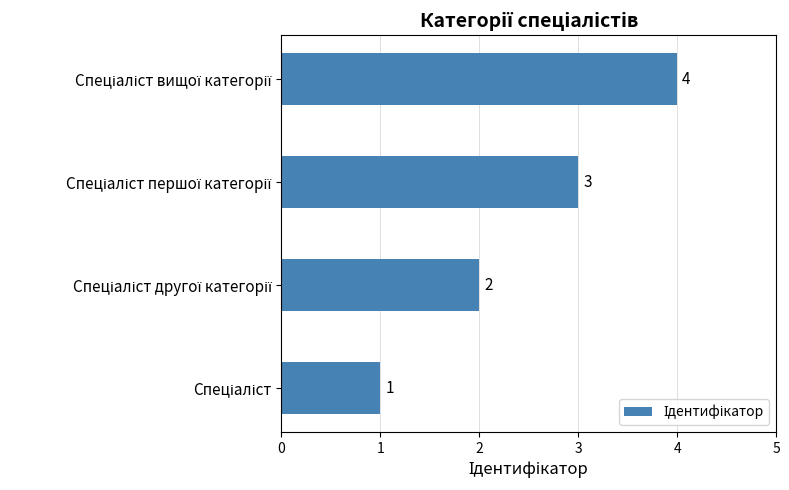

What is the sum of all values?

10